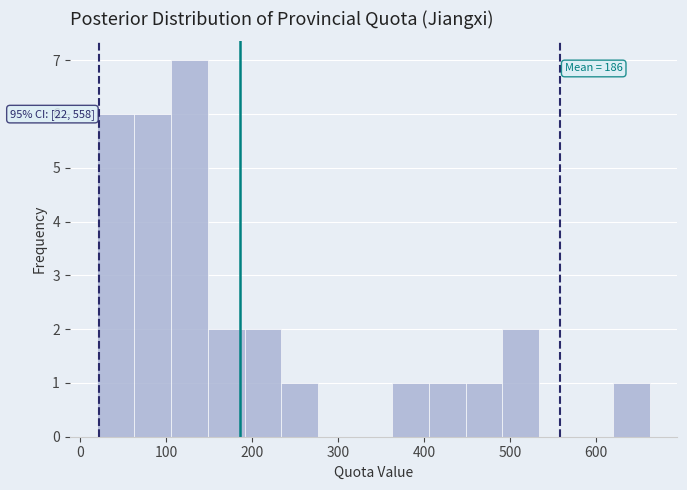

Over which range of the x-axis is the bar tallest?

110 to 150